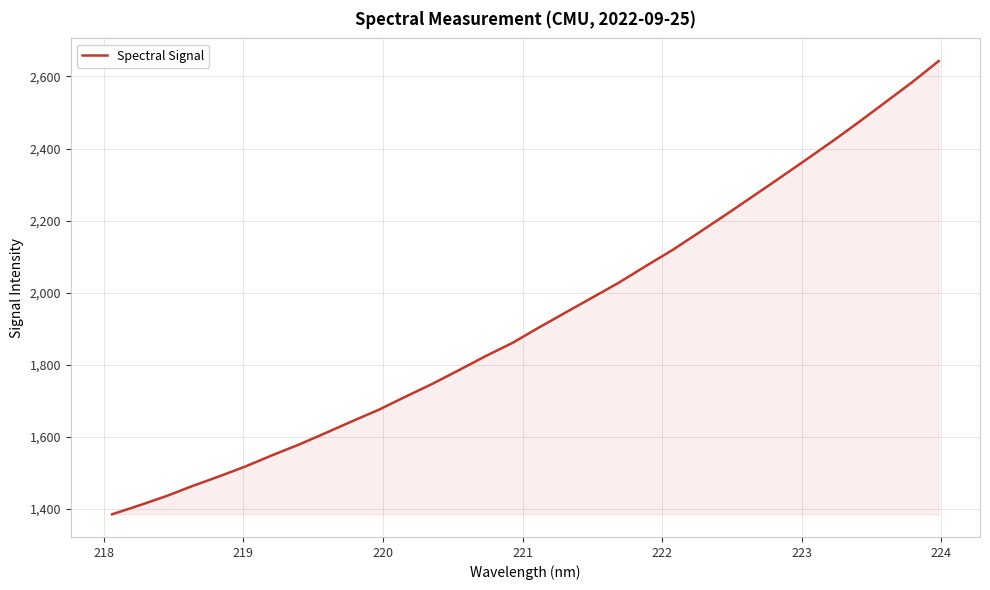

What is the minimum value shown in the chart?

1385.3